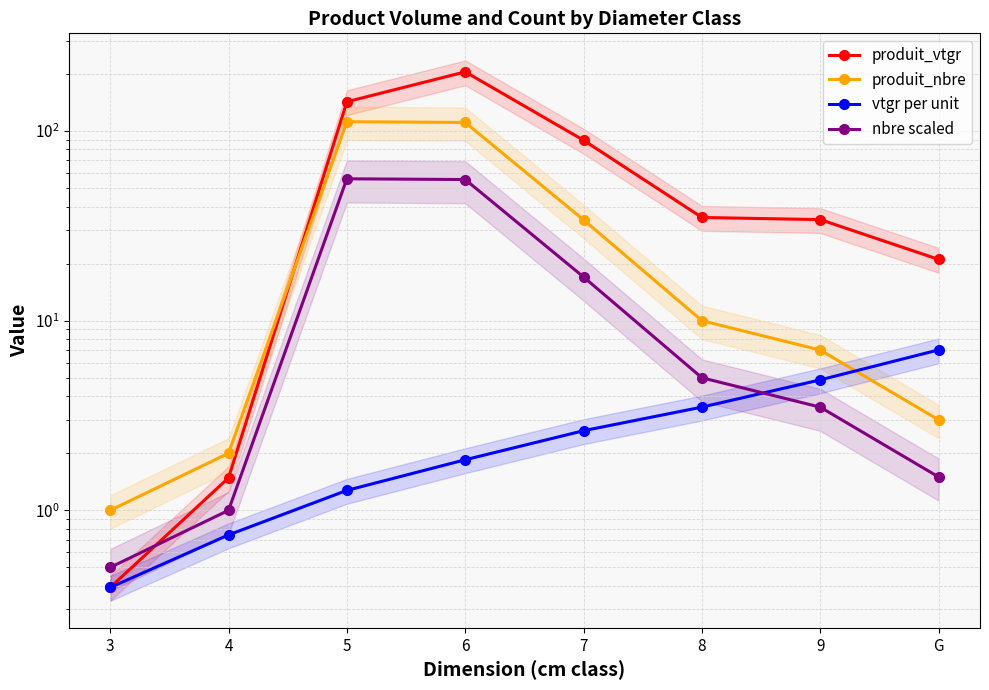

Is it true that nbre scaled equals 0.4 at 4?

False